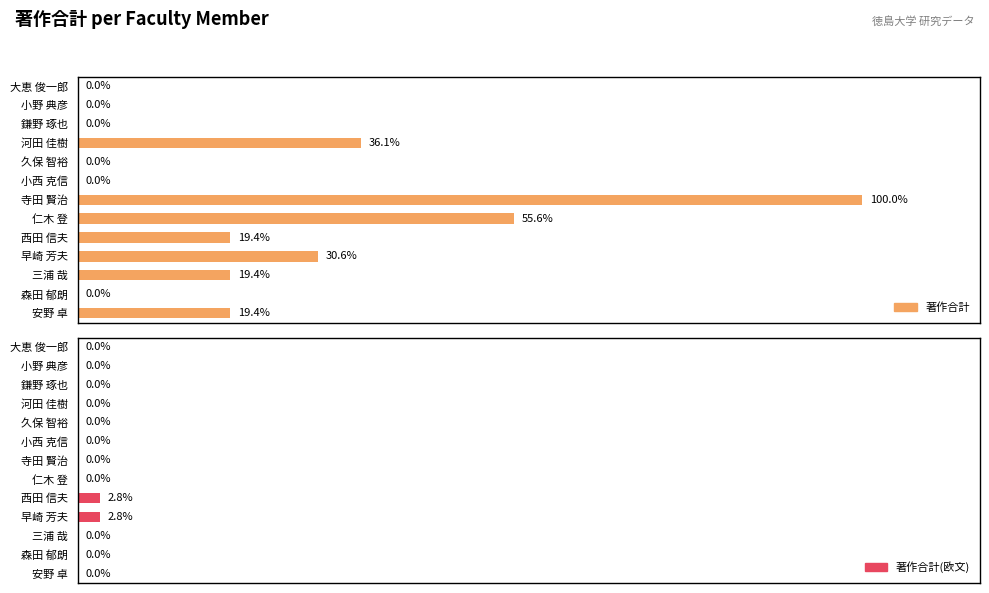

How many groups of bars are there?

13